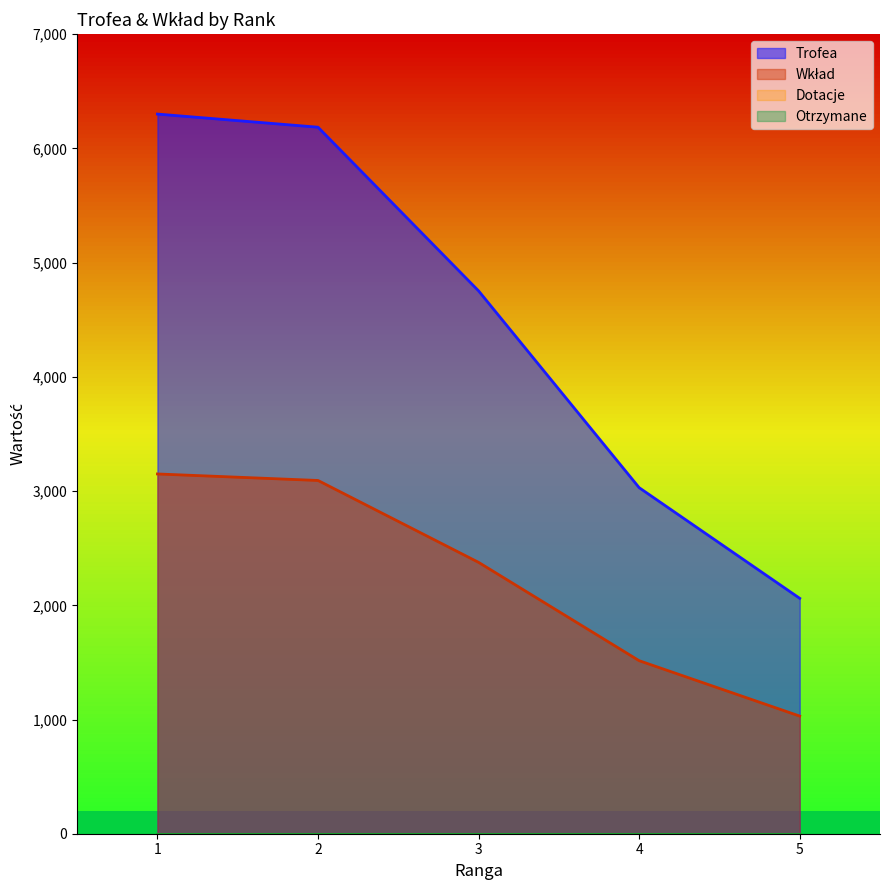

How many data points in Trofea are above 4753?

2